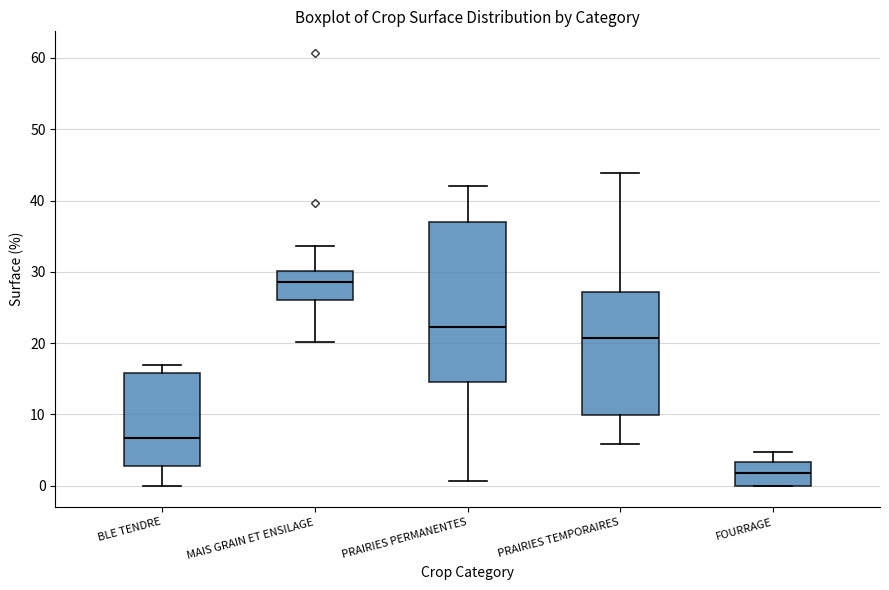

Where is the lower edge of the box for PRAIRIES TEMPORAIRES on the y-axis? The values are not printed on the chart, so give them approximately, as read against the axis.

10